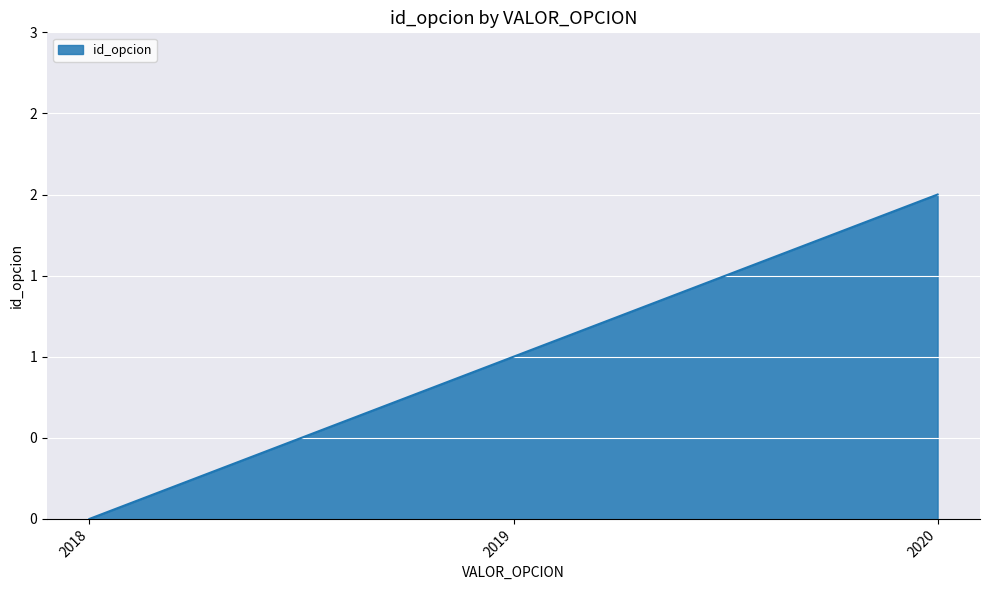

Is this an area chart (filled region under the line)?

Yes